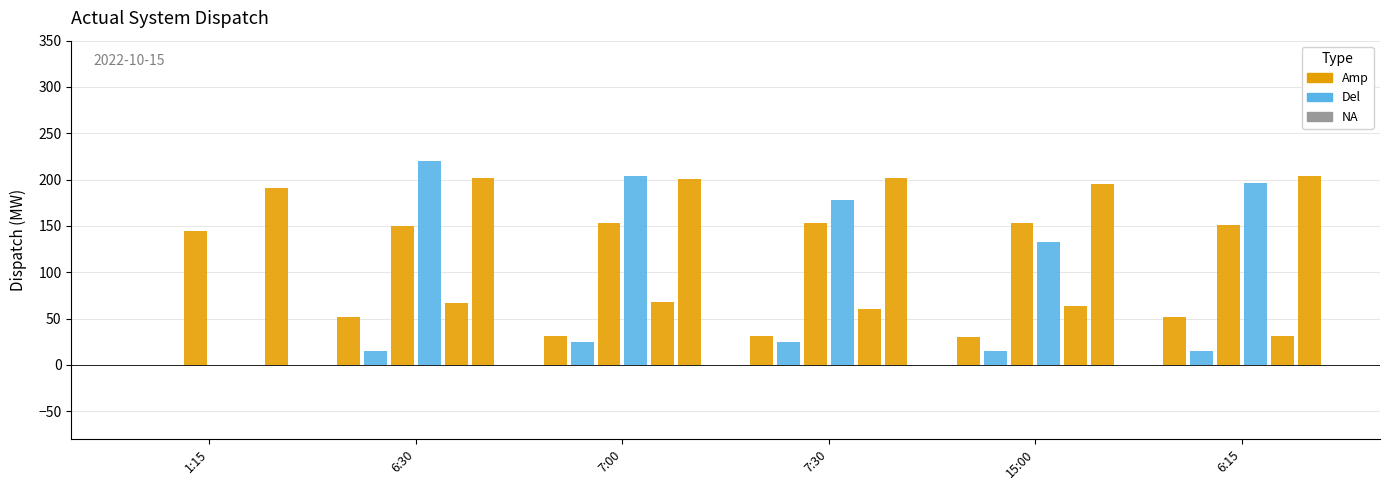

How many distinct data groups are displayed?

6